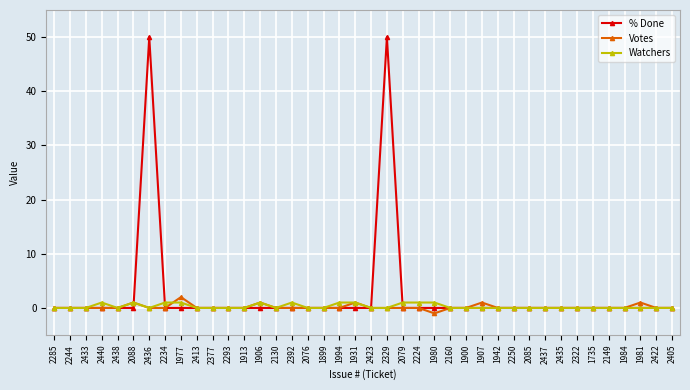

Count the number of categories in the chart.

40